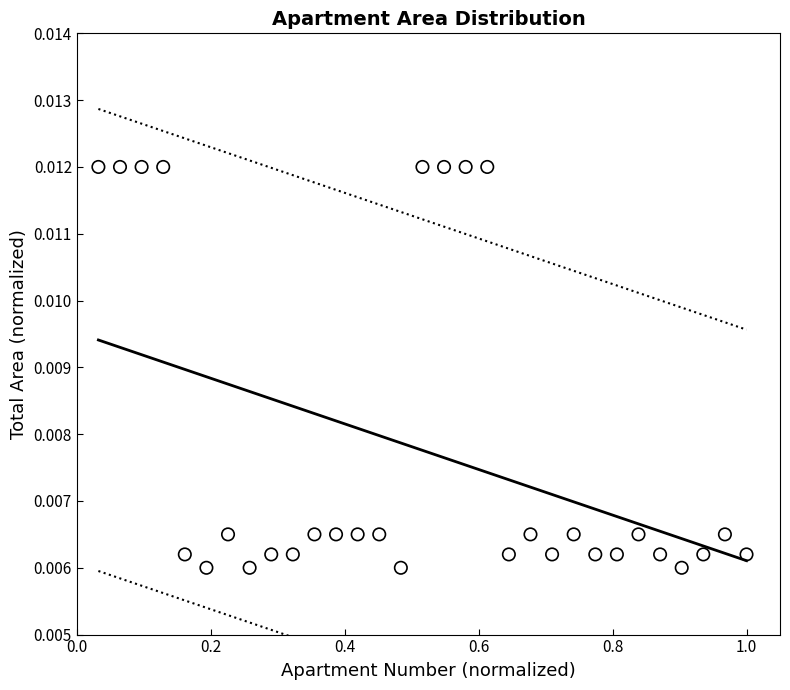

What is the range of X values (max minus min)?

1.0